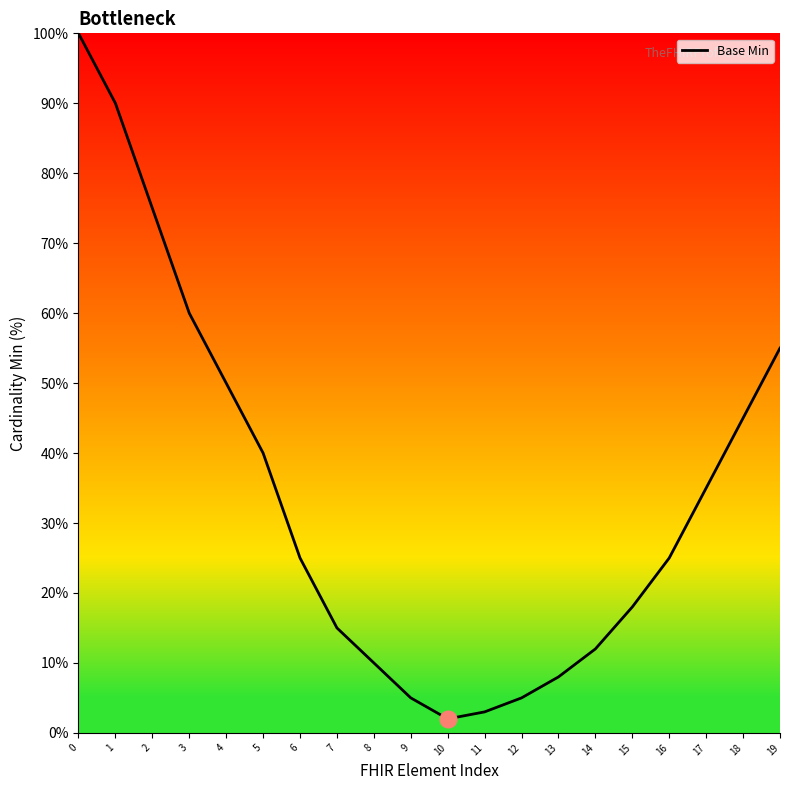

Is it true that the value at 6 is 41?

False